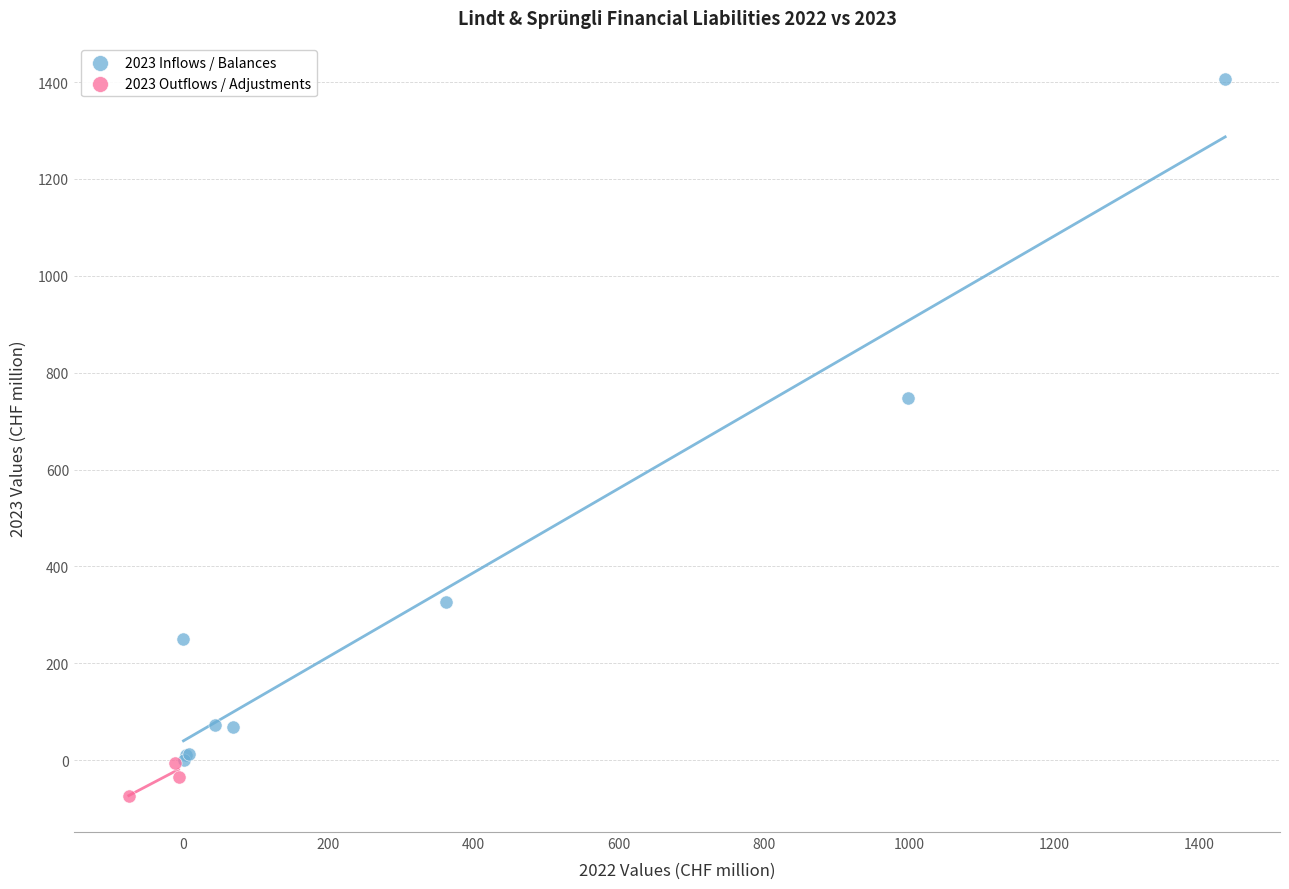

What are all the series names shown in the legend?

2023 Inflows / Balances, 2023 Outflows / Adjustments